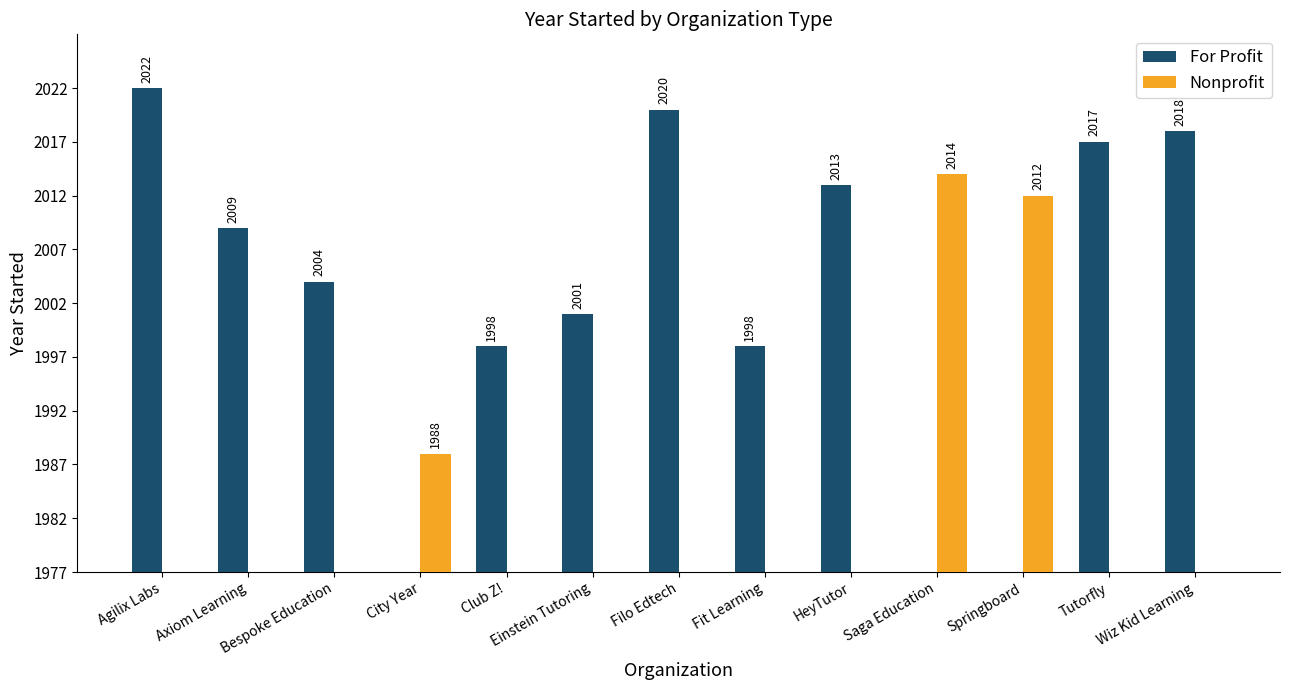

What are all the series names shown in the legend?

For Profit, Nonprofit